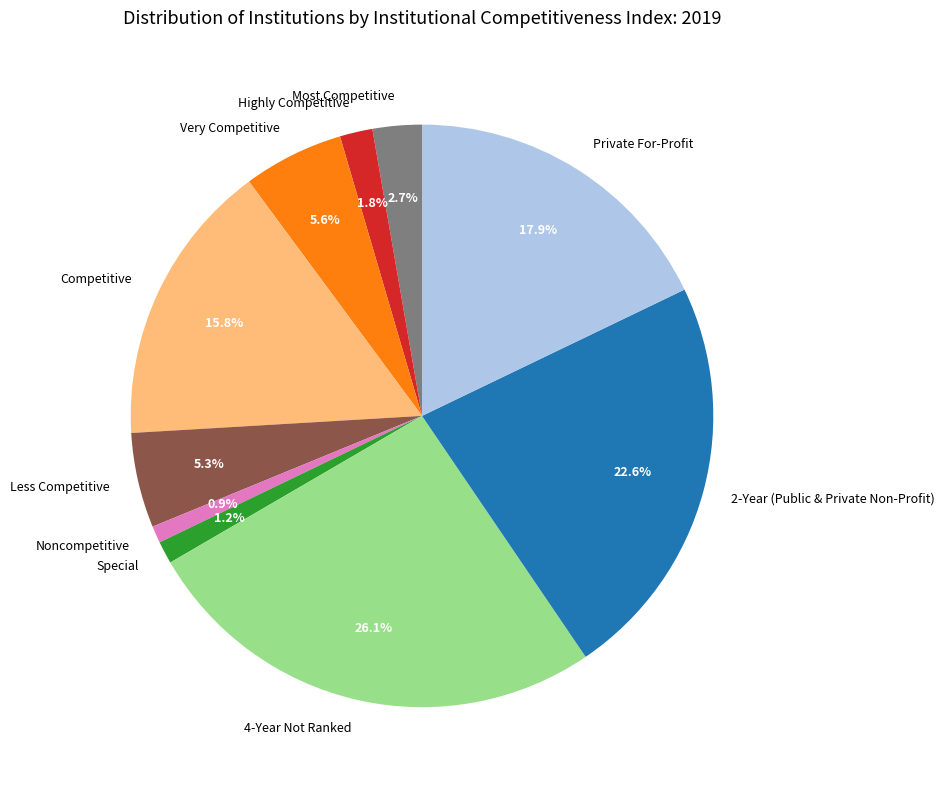

Is Highly Competitive the majority of the pie?

No